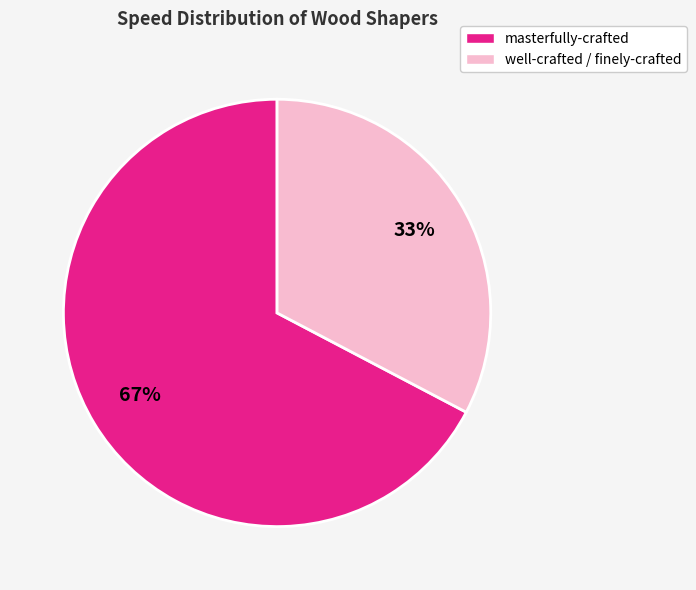

What is the smallest slice in the pie chart?

well-crafted / finely-crafted